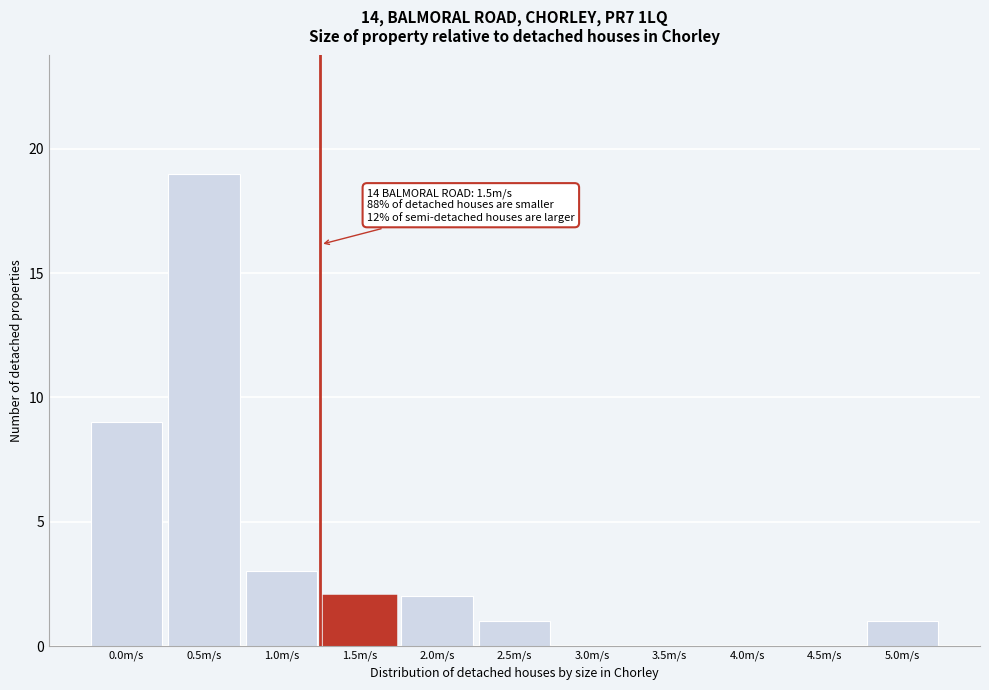

Reading left to right, list all the values displayed in this chart.

0.0m/s=9	0.5m/s=19	1.0m/s=3	1.5m/s=2	2.0m/s=2	2.5m/s=1	3.0m/s=0	3.5m/s=0	4.0m/s=0	4.5m/s=0	5.0m/s=1